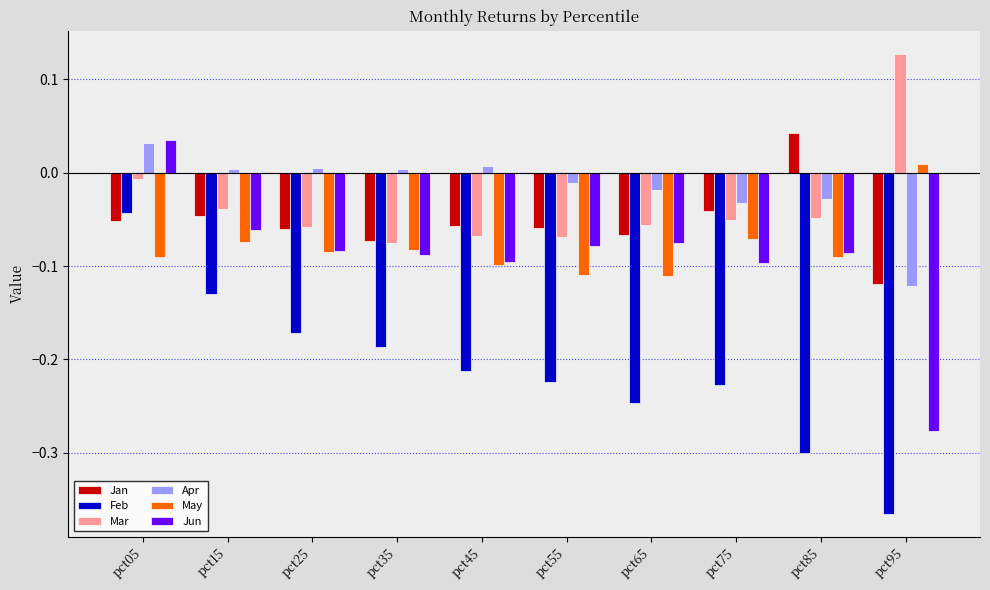

How many values in the May series are below 0?

9